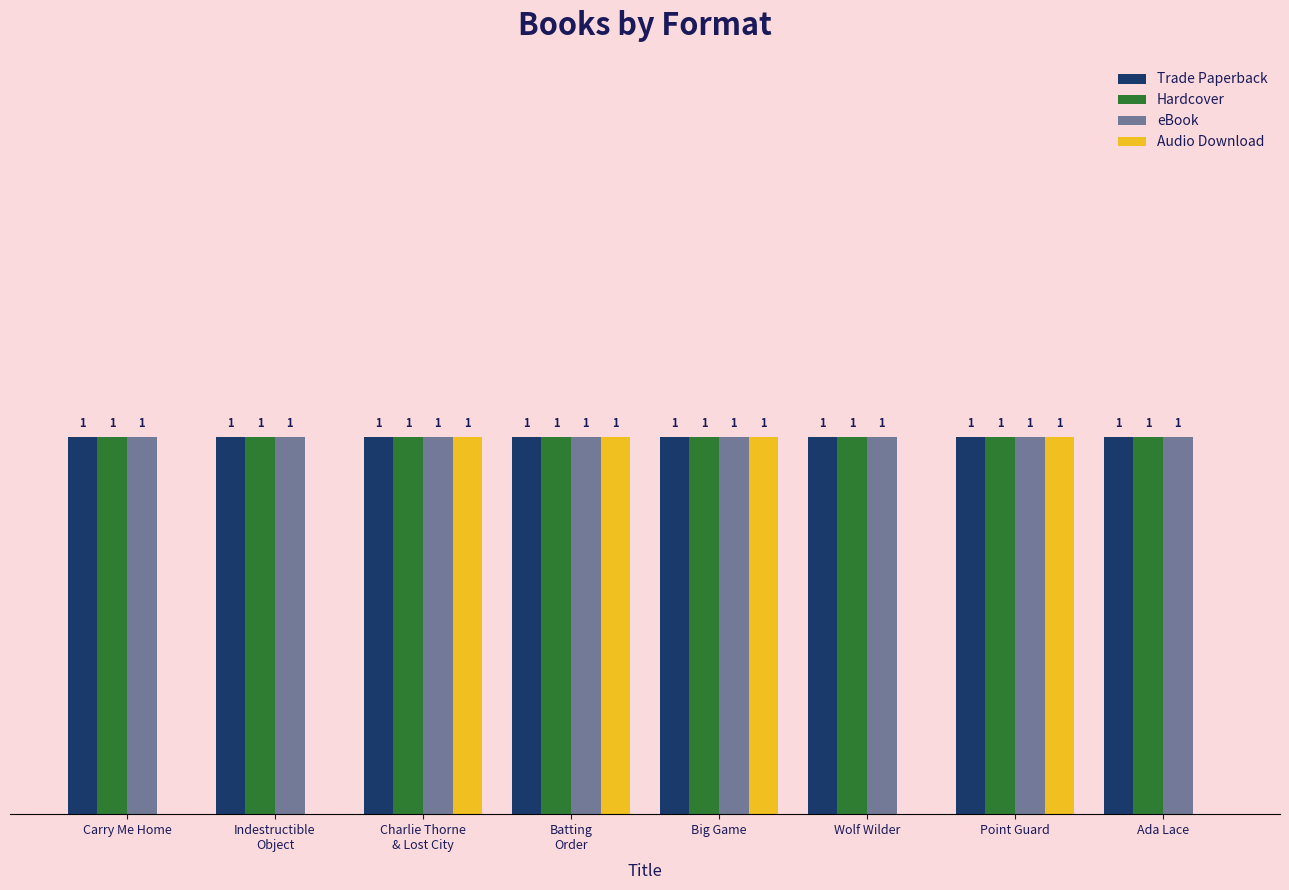

List the labels in order of Trade Paperback value, largest first.

Carry Me Home, Indestructible
Object, Charlie Thorne
& Lost City, Batting
Order, Big Game, Wolf Wilder, Point Guard, Ada Lace